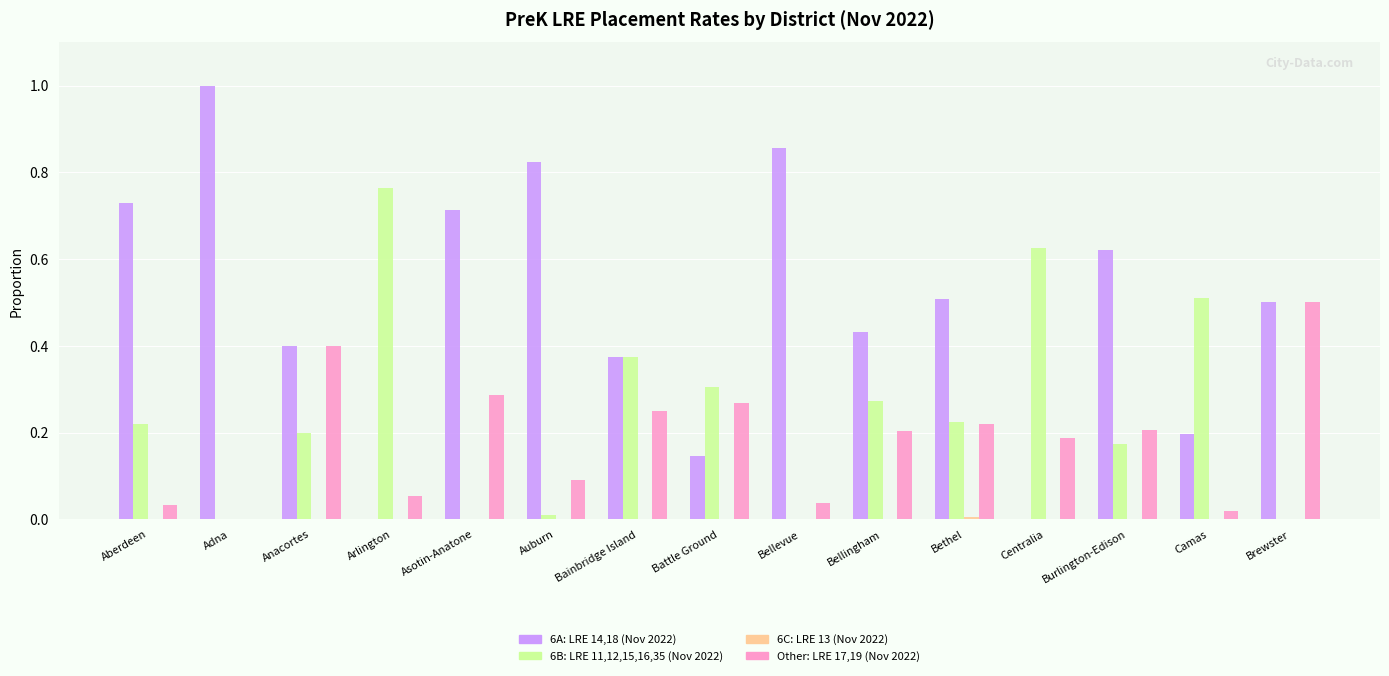

At which category does the chart reach its peak across all series?

Adna